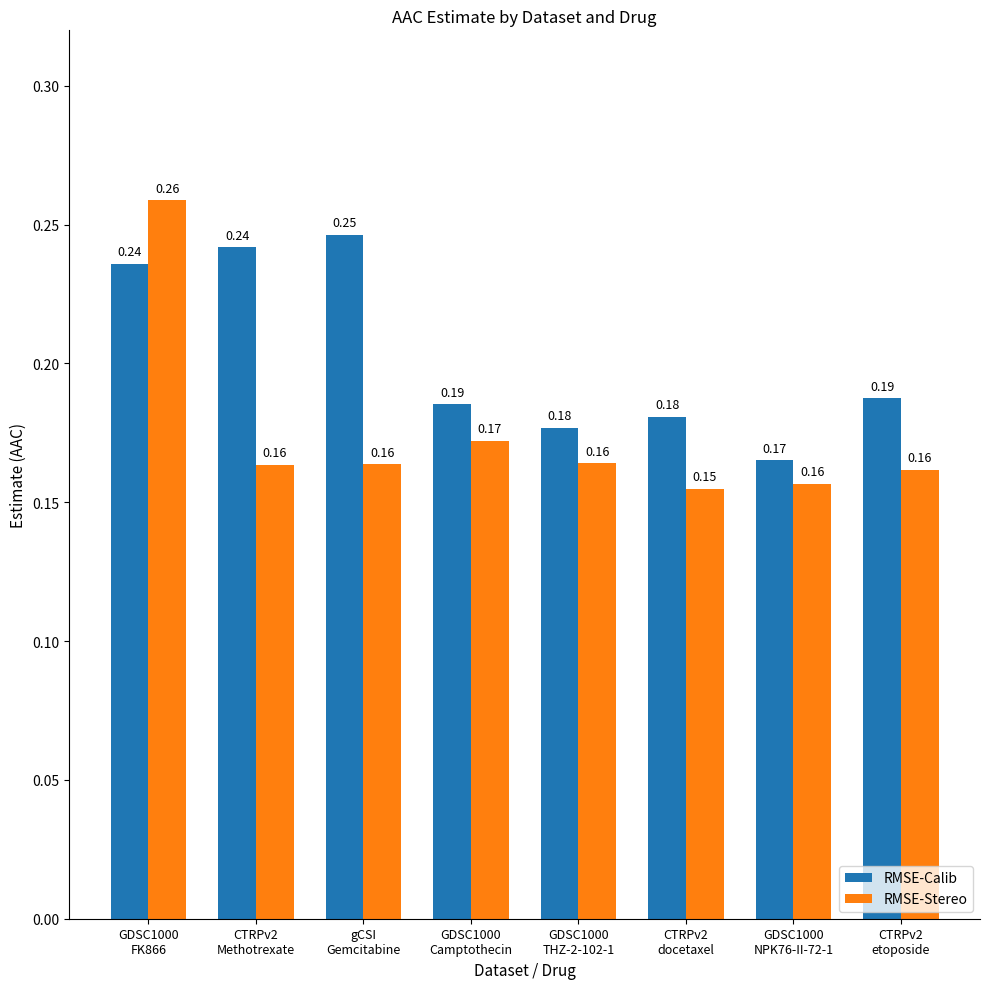

What is the sum of all RMSE-Calib values?

1.6